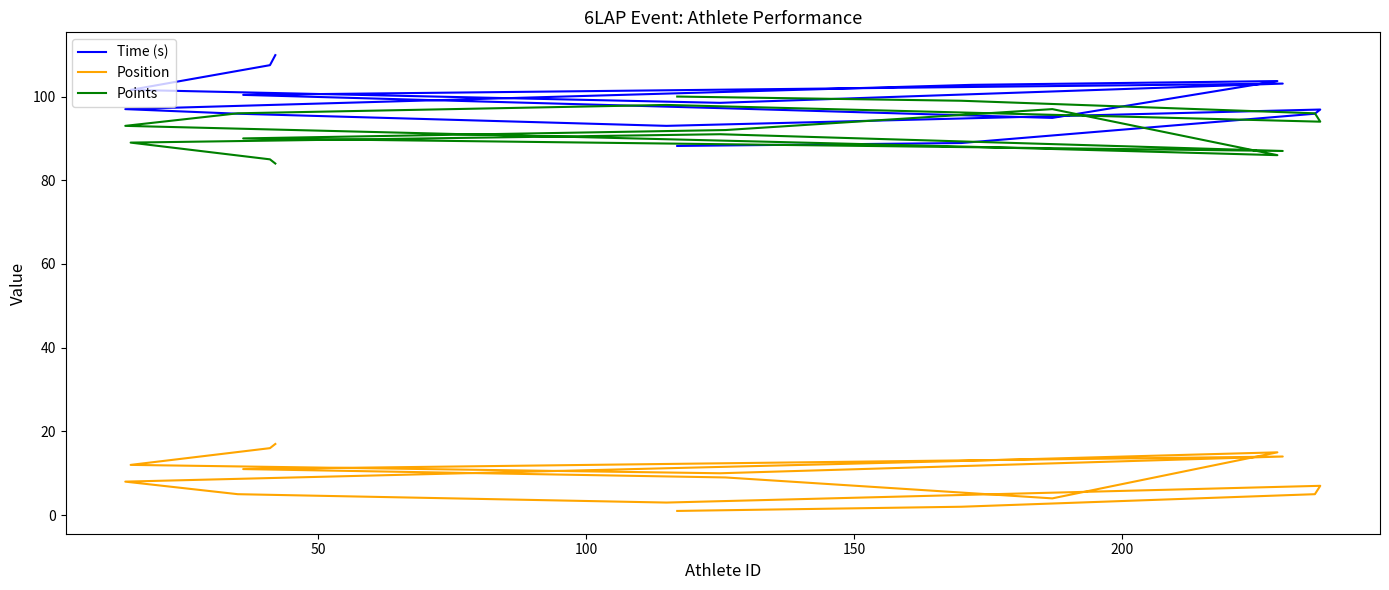

How many lines are shown in the chart?

3